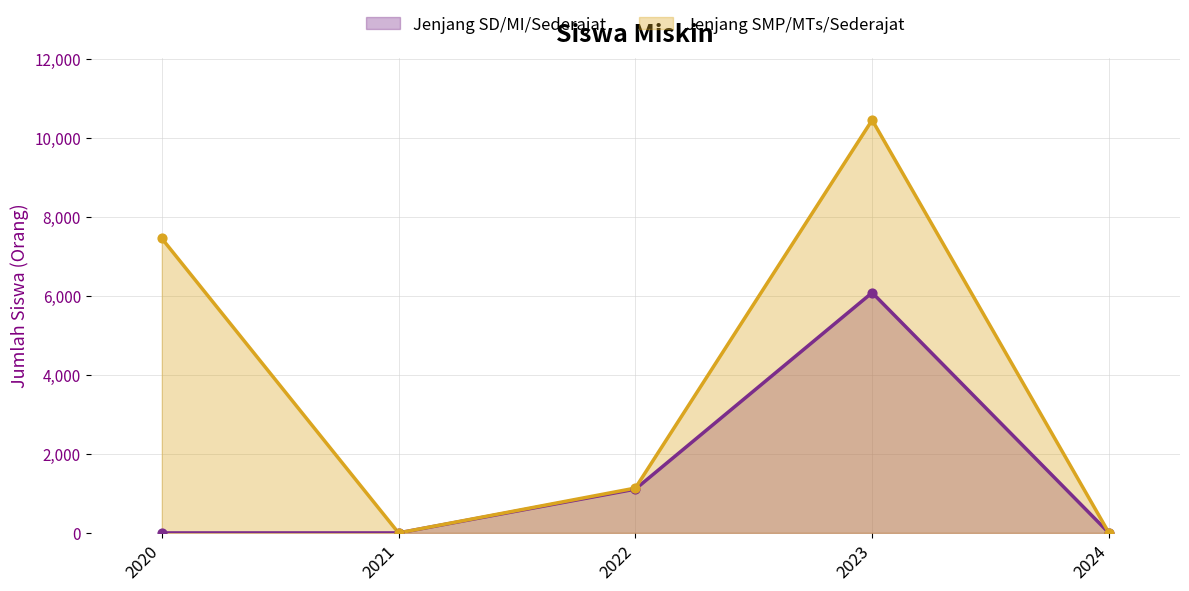

What are all the series names shown in the legend?

Jenjang SD/MI/Sederajat, Jenjang SMP/MTs/Sederajat